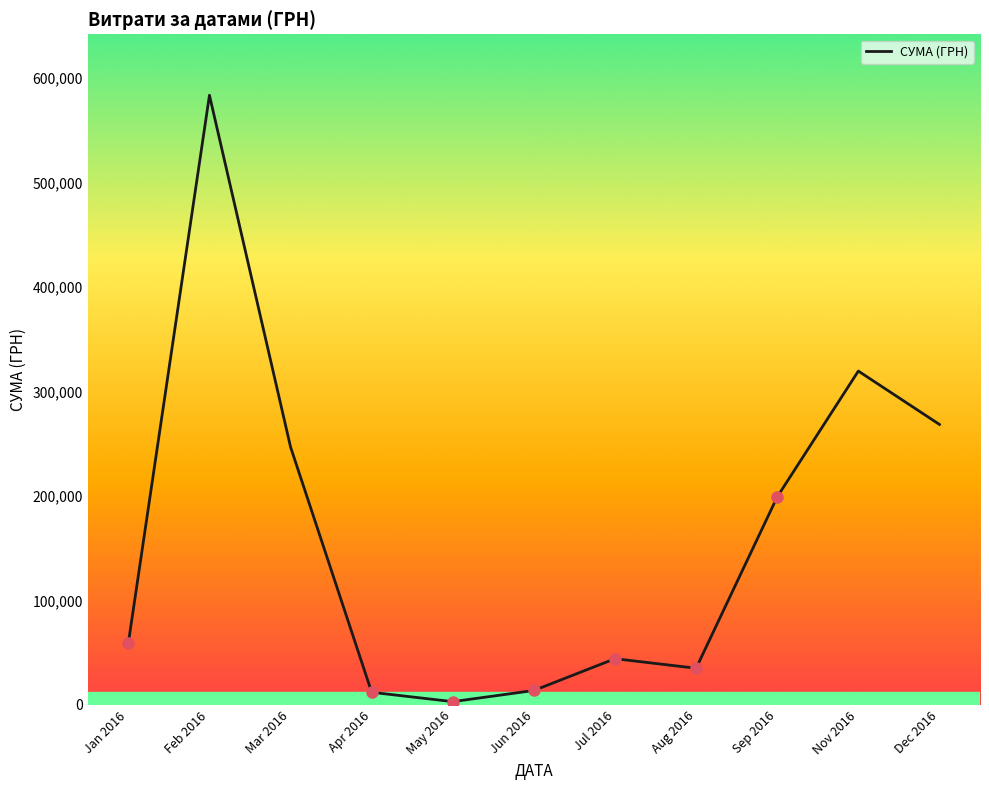

What is the difference between the maximum and minimum values?

580399.0